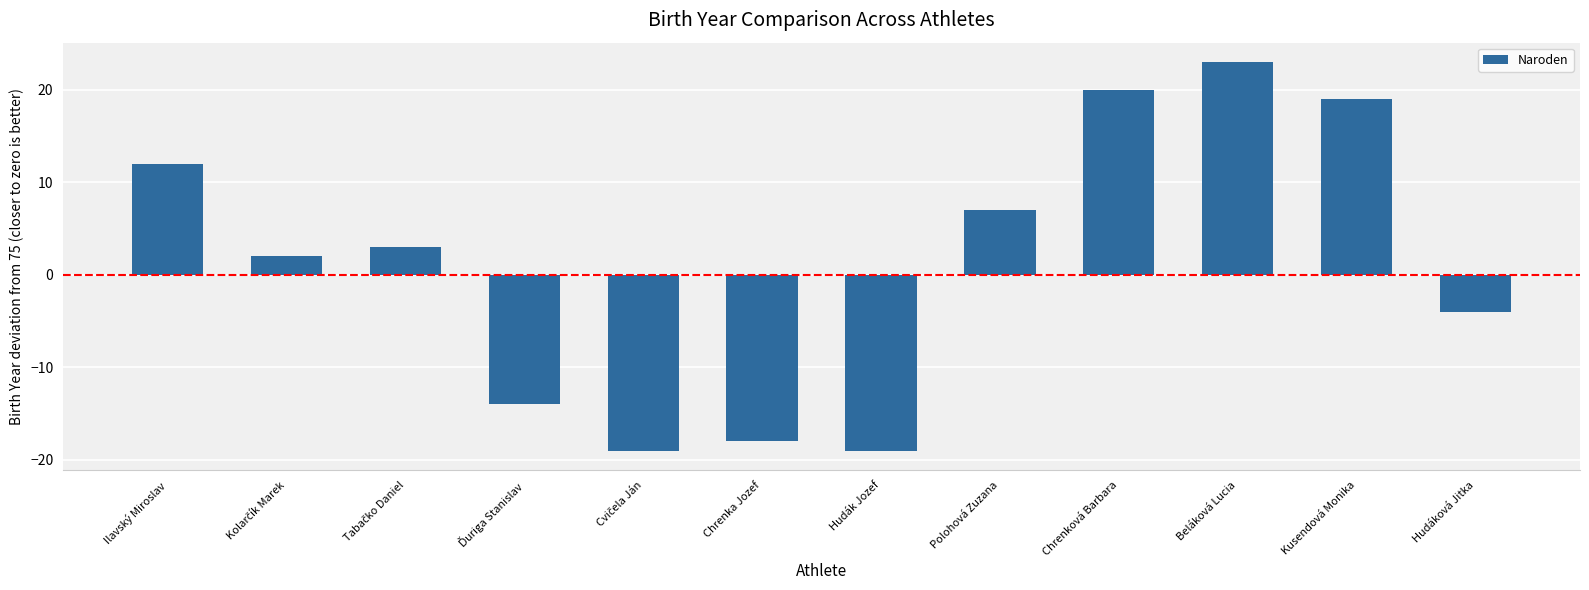

How many data points are less than 3?

6